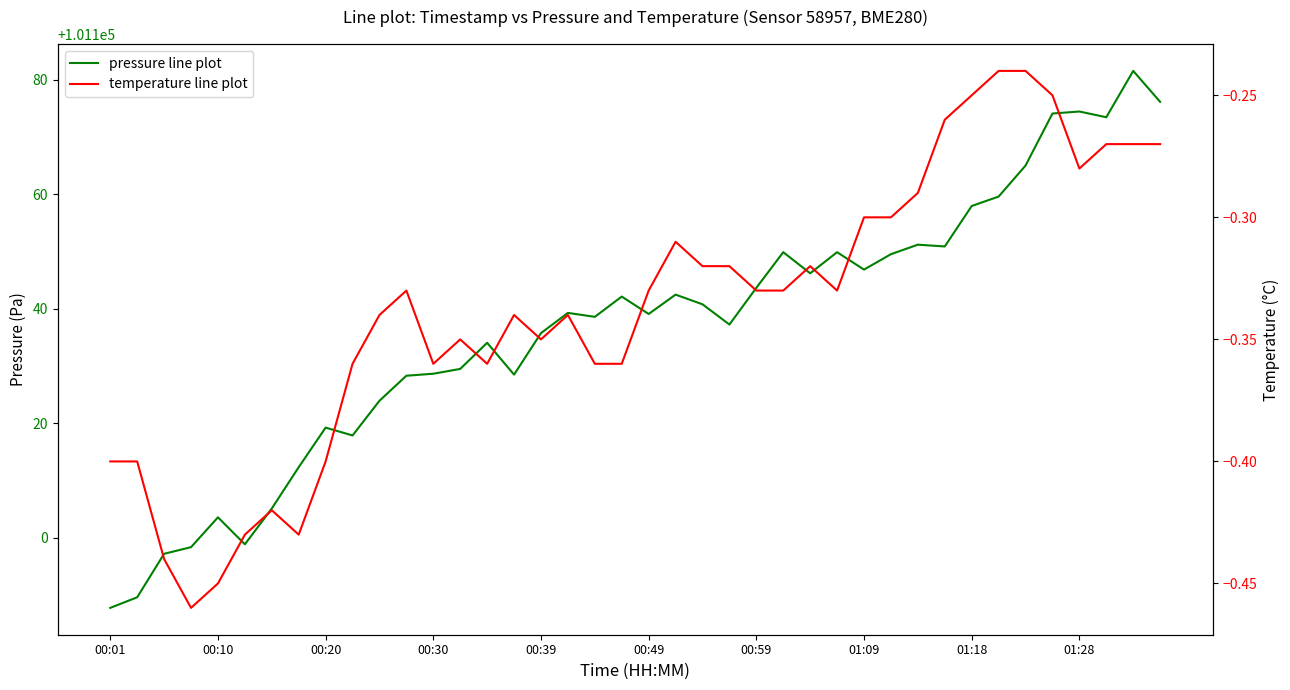

What is the smallest value displayed?

-0.5